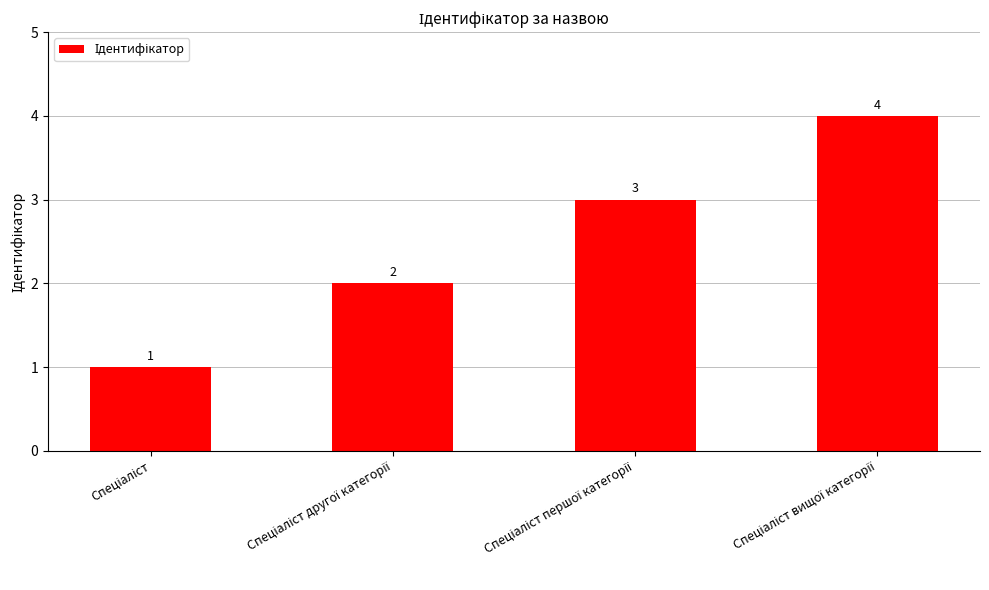

What is the greatest value displayed?

4